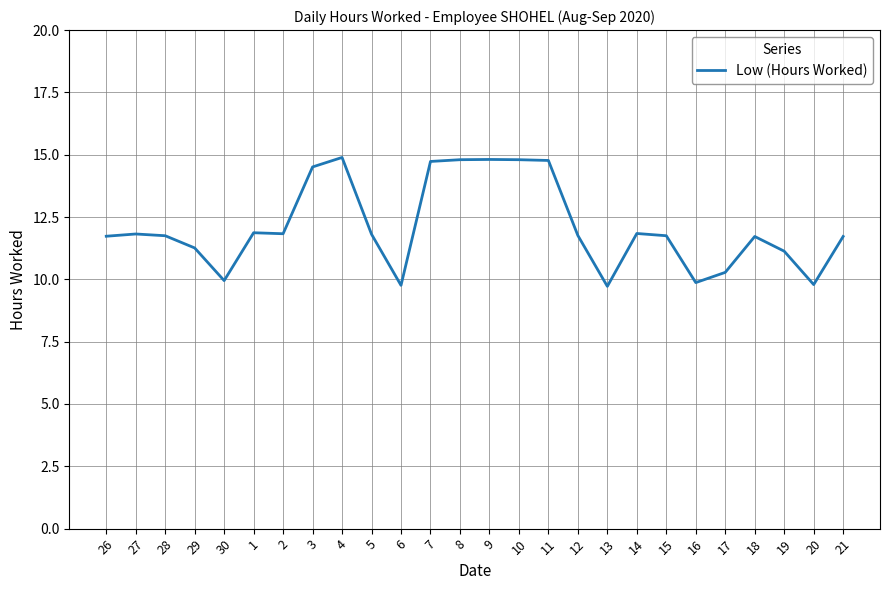

Is this an area chart (filled region under the line)?

No